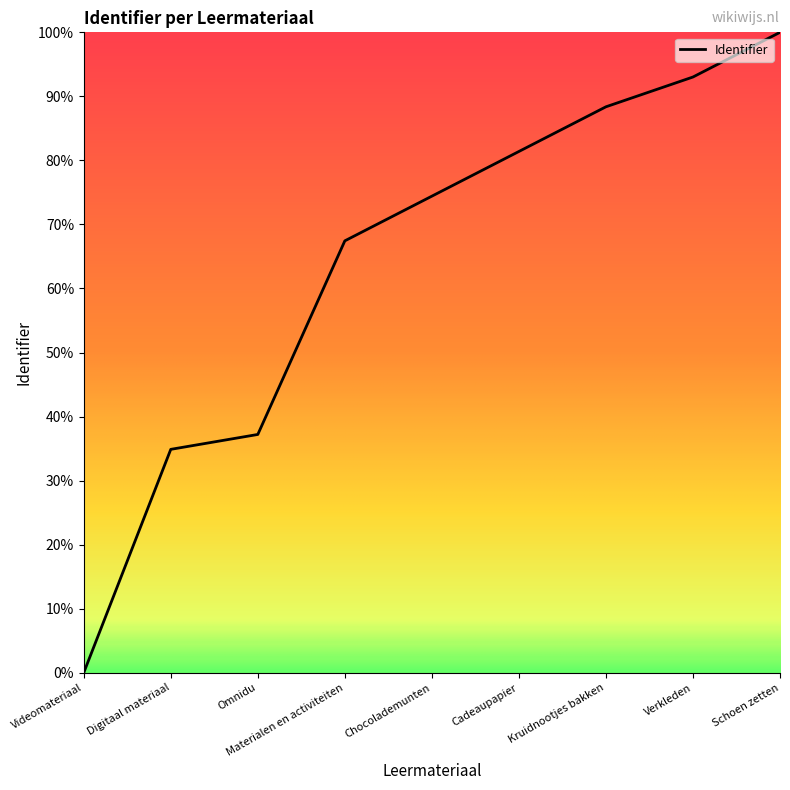

What is the value of the 4th point from the left?

0.7